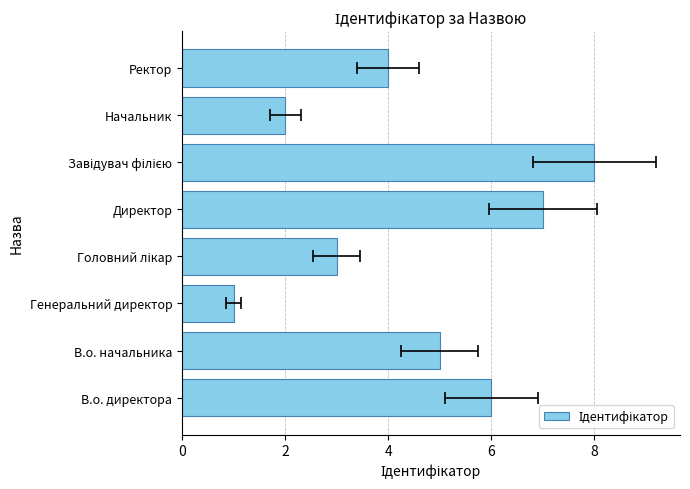

Reading right to left, what are all the values shown in this chart?

4	2	8	7	3	1	5	6